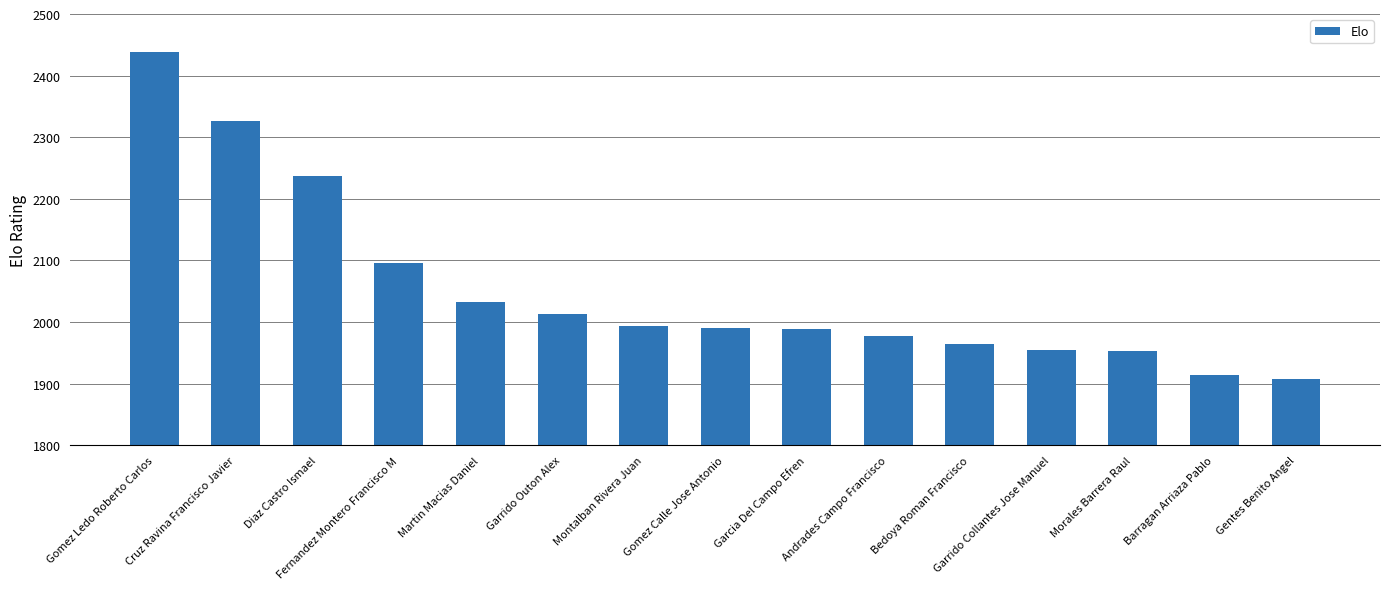

At which label does the data first exceed 1991?

Gomez Ledo Roberto Carlos